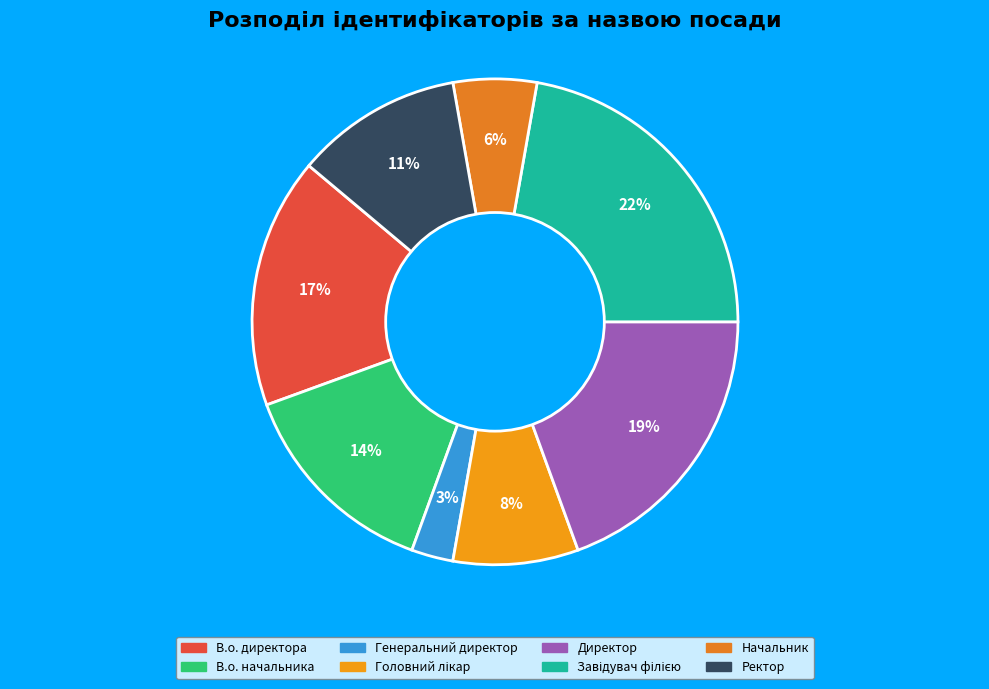

True or false: Генеральний директор accounts for 16% of the total.

False